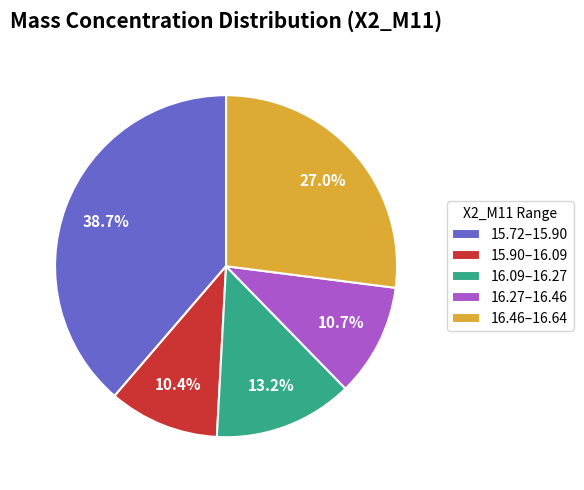

What is the ratio of the value at 15.90–16.09 to the value at 16.46–16.64?

0.4